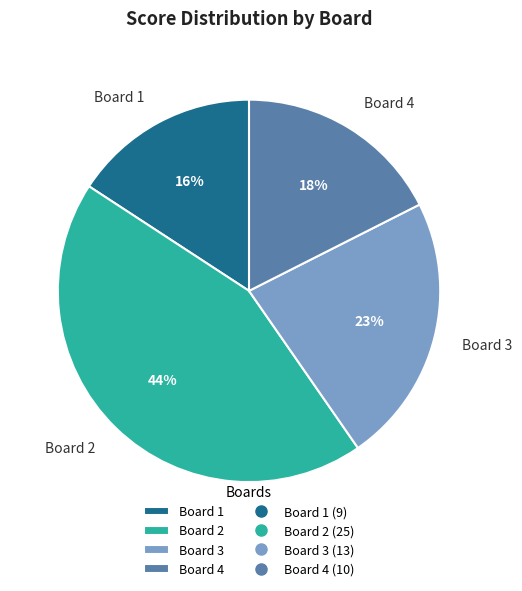

Rank the categories by value from highest to lowest.

Board 2, Board 3, Board 4, Board 1